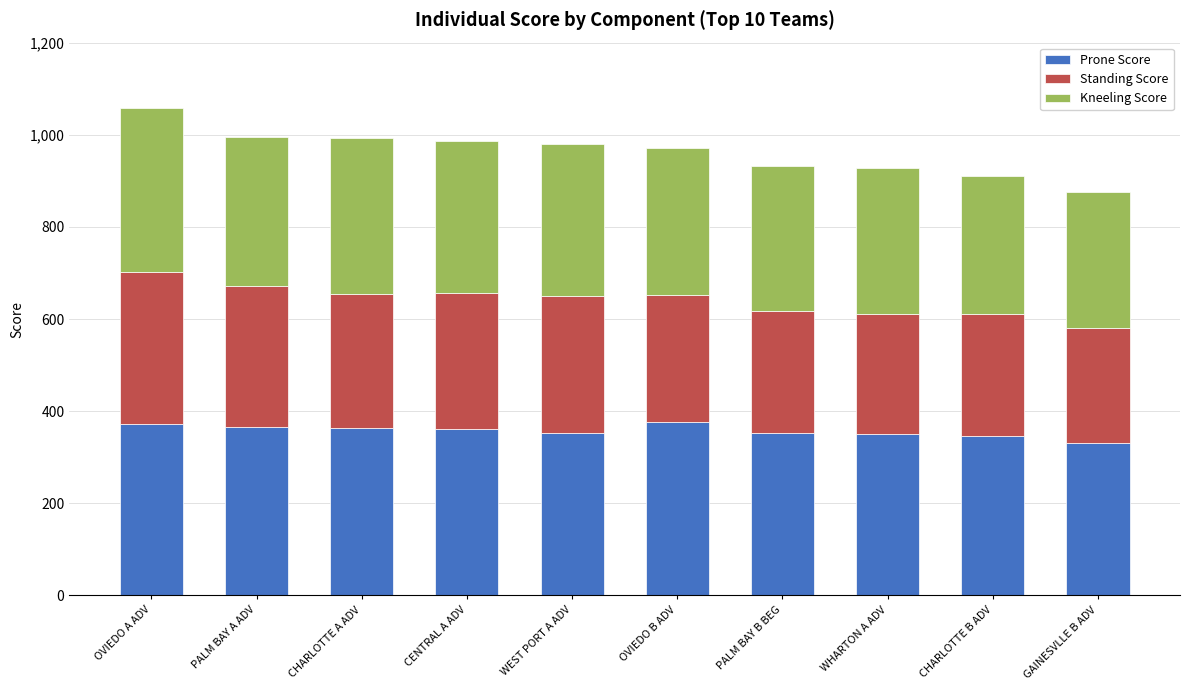

What is the maximum value for Prone Score?

377